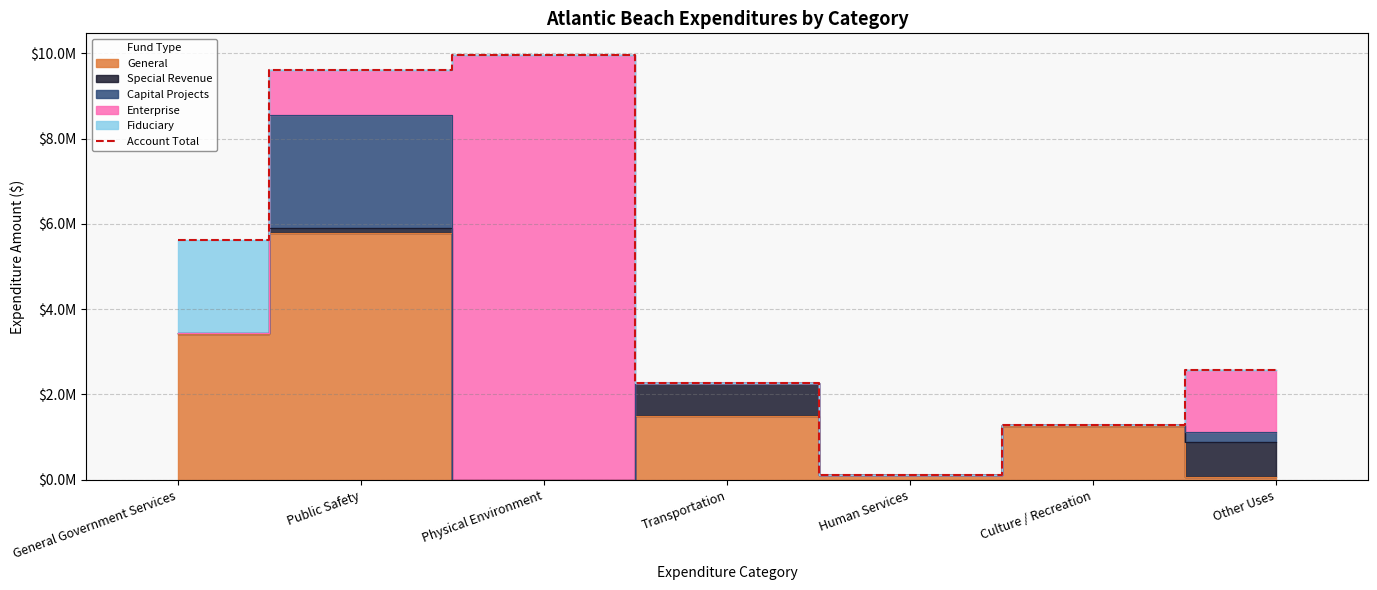

How many data points does each series have?

7